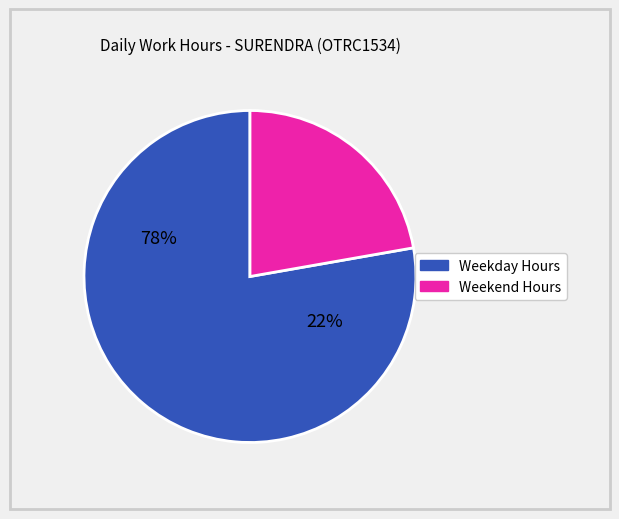

Is there any slice that represents more than half of the pie?

Yes